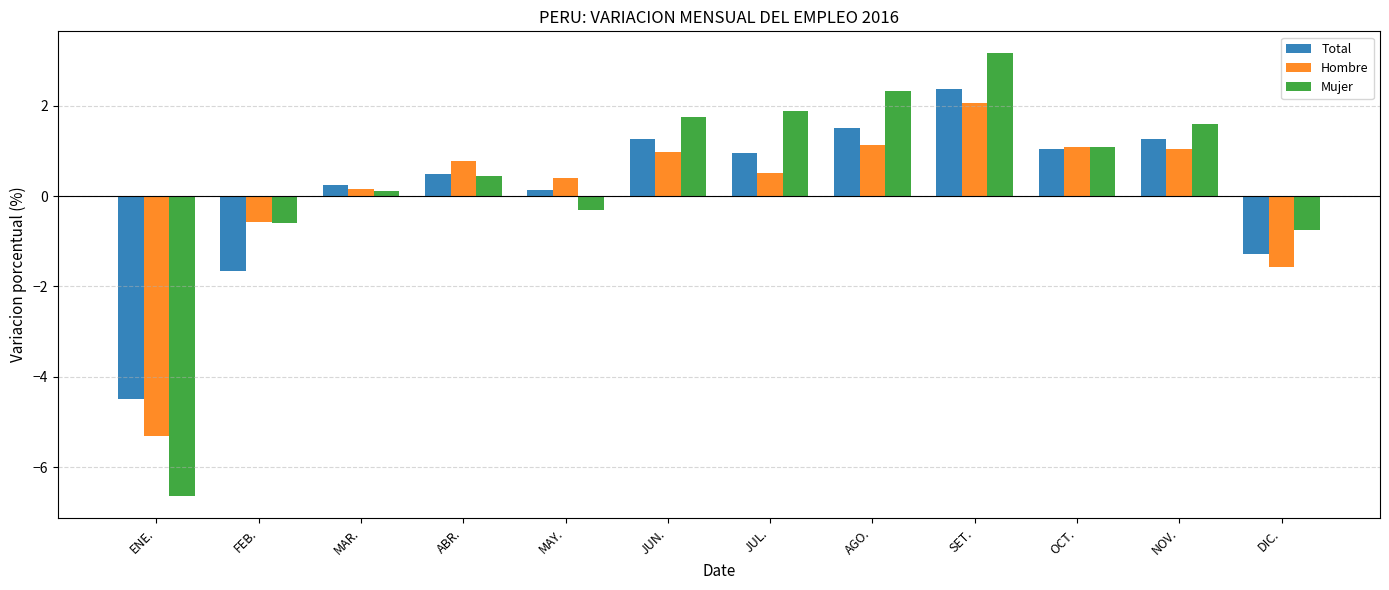

Reading left to right, what are all the values shown in this chart?

Total: ENE.=-4.5	FEB.=-1.7	MAR.=0.3	ABR.=0.5	MAY.=0.1	JUN.=1.3	JUL.=1.0	AGO.=1.5	SET.=2.4	OCT.=1.0	NOV.=1.3	DIC.=-1.3
Hombre: ENE.=-5.3	FEB.=-0.6	MAR.=0.2	ABR.=0.8	MAY.=0.4	JUN.=1.0	JUL.=0.5	AGO.=1.1	SET.=2.1	OCT.=1.1	NOV.=1.0	DIC.=-1.6
Mujer: ENE.=-6.6	FEB.=-0.6	MAR.=0.1	ABR.=0.5	MAY.=-0.3	JUN.=1.8	JUL.=1.9	AGO.=2.3	SET.=3.2	OCT.=1.1	NOV.=1.6	DIC.=-0.7